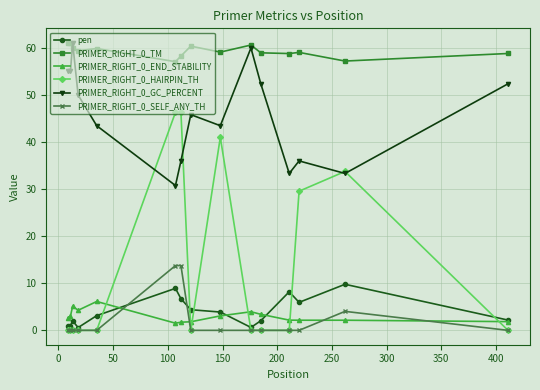

What is the maximum value shown in the chart?

61.1